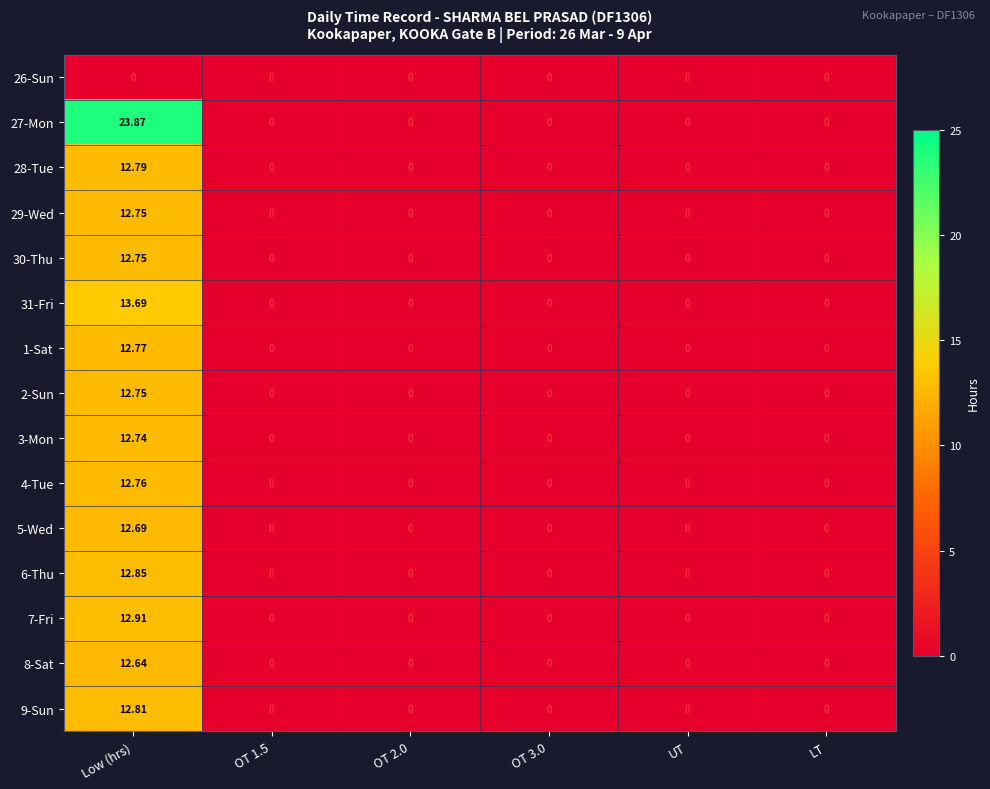

Which category has the highest value in the 29-Wed series?

Low (hrs)